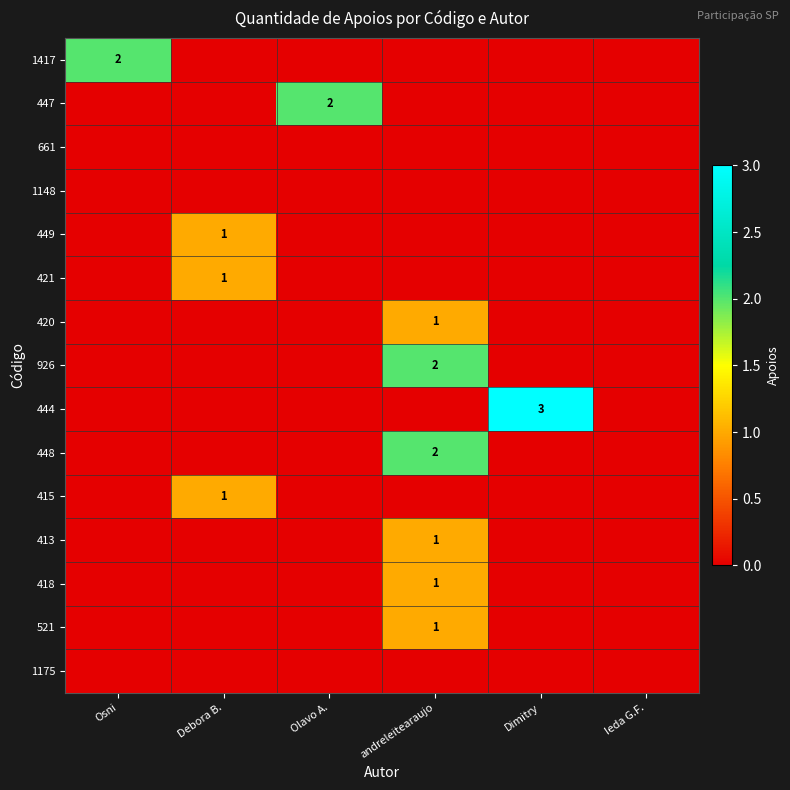

True or false: 1417 has a value of 2 at Osni.

True